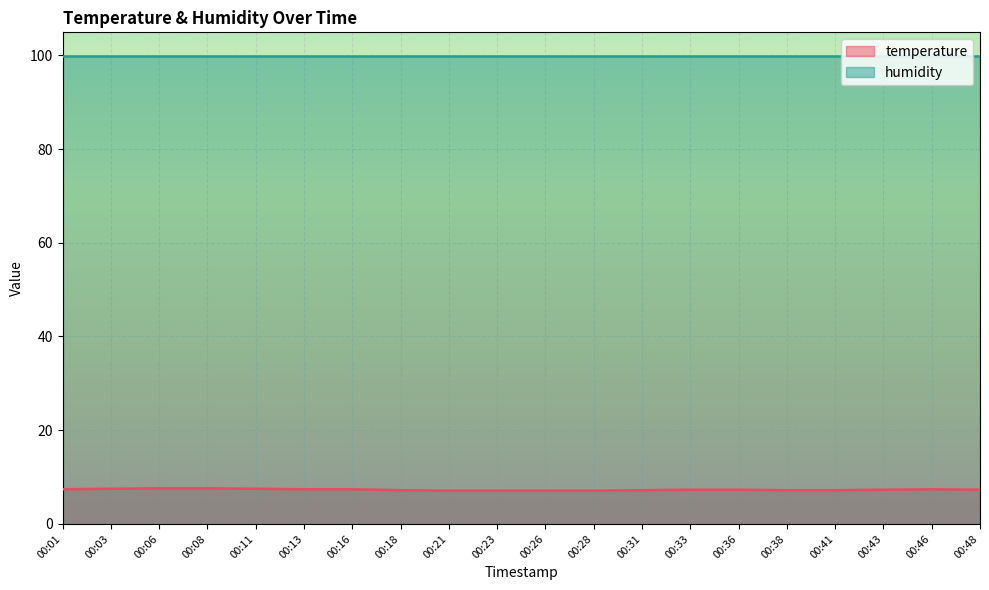

How many points are higher than both their immediate neighbors (excluding endpoints)?

1